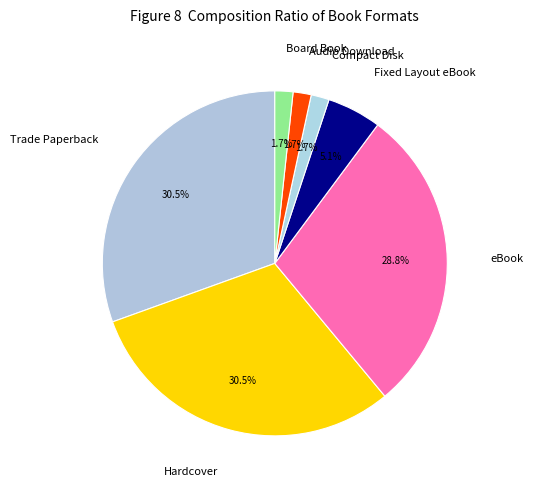

What is the total percentage of Compact Disk and Board Book?

3.4%